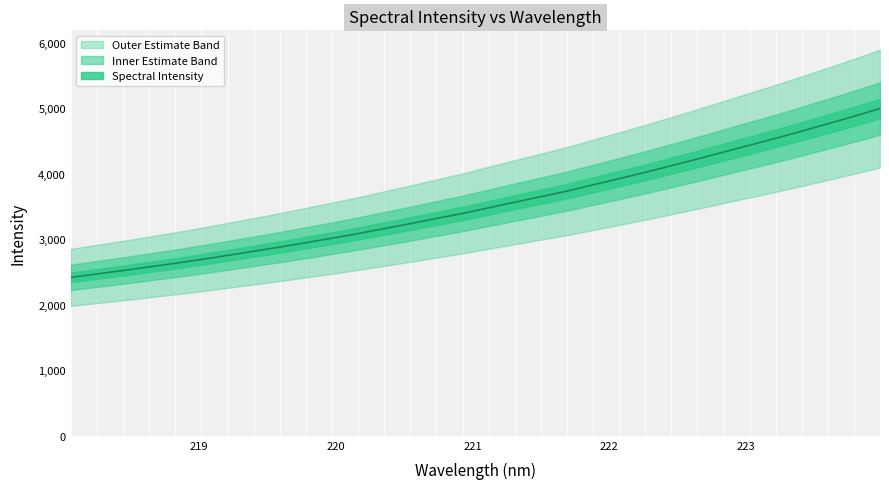

At which category does the chart reach its minimum across all series?

218.0596